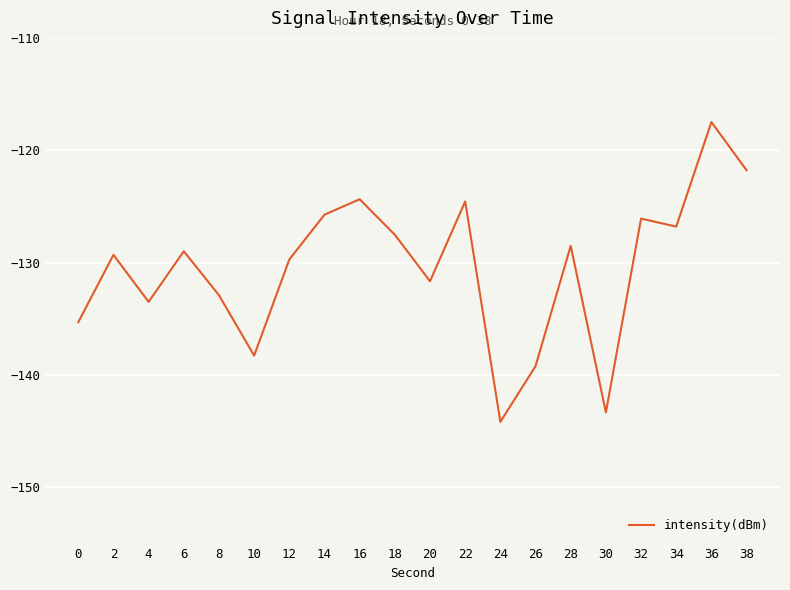

Does the chart display data point markers on the line(s)?

No